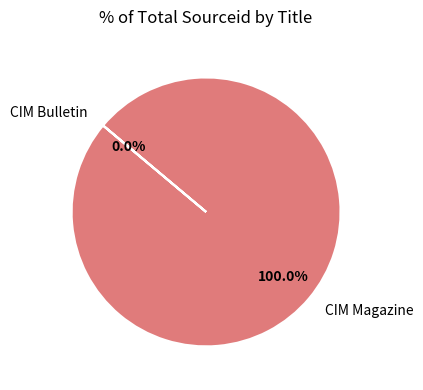

Between CIM Bulletin and CIM Magazine, which is larger?

CIM Magazine